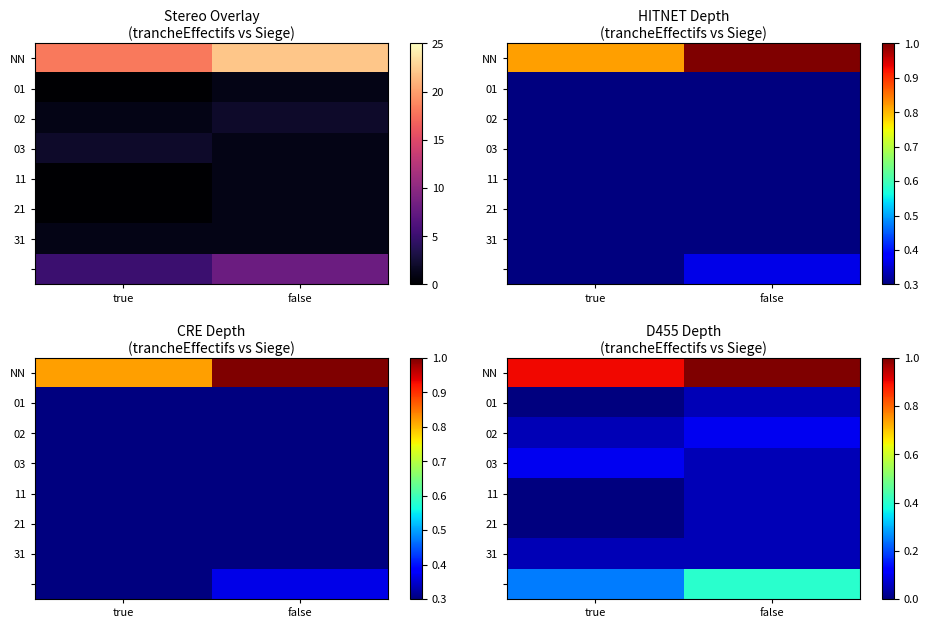

What is the spread (max minus min) of values at false?

1.0